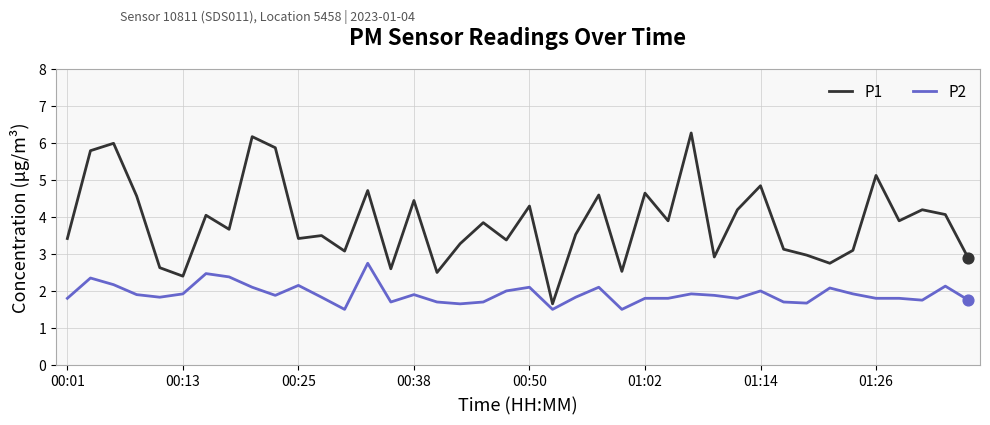

What are all the series names shown in the legend?

P1, P2